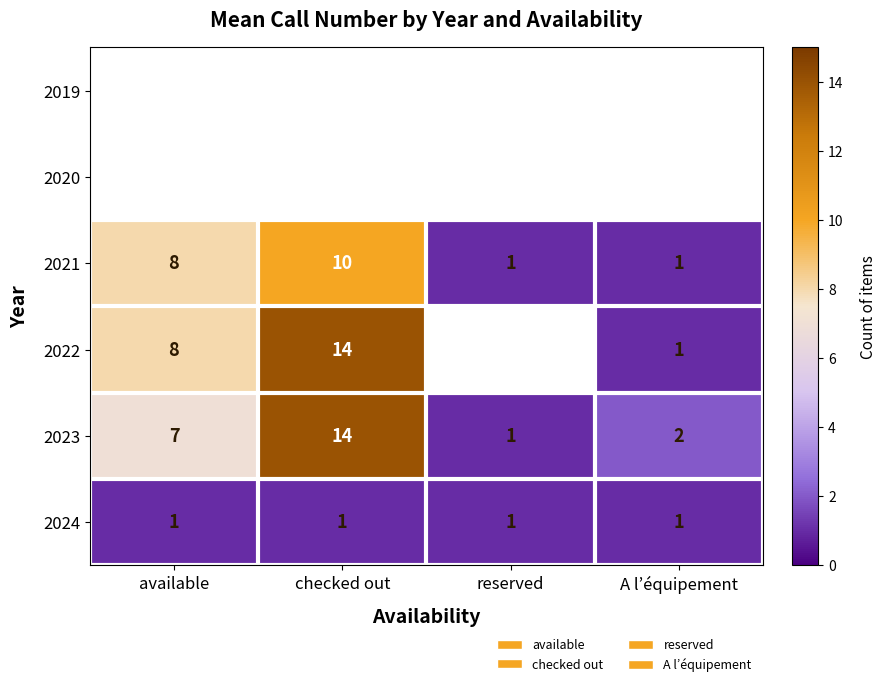

How many series are shown in this chart?

6